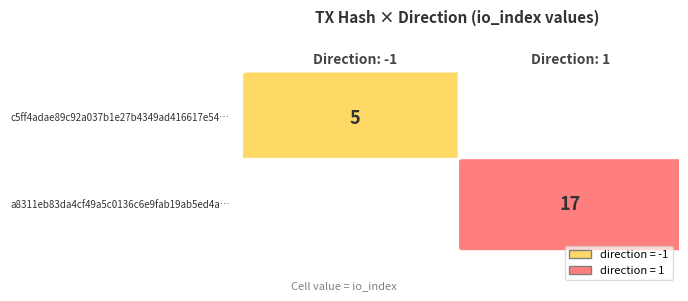

Between io_index and direction, which is larger?

io_index